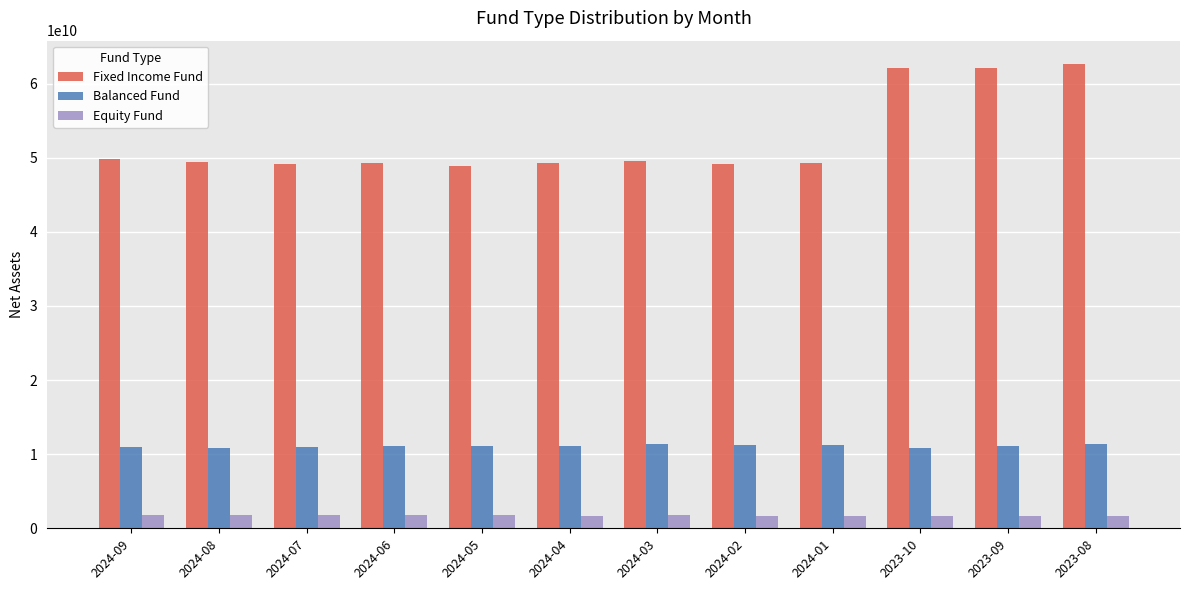

At how many categories does at least one series exceed 37718369715?

12